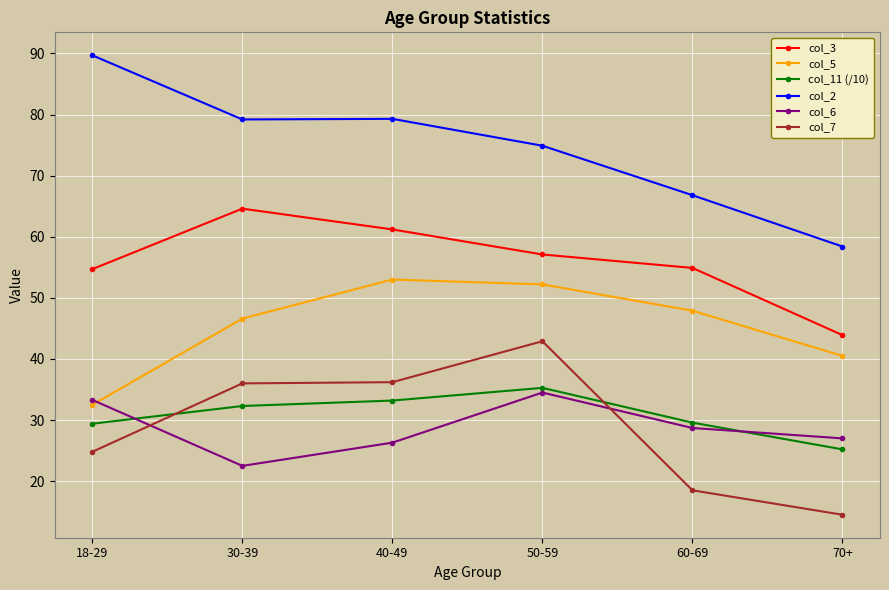

Which series changed the most between 40-49 and 70+?

col_7